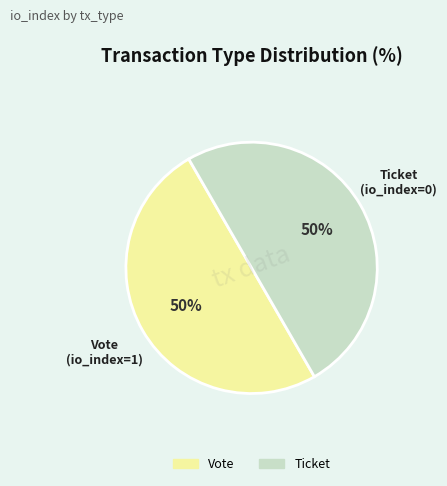

Combined, do Ticket and Vote account for over 50%?

Yes